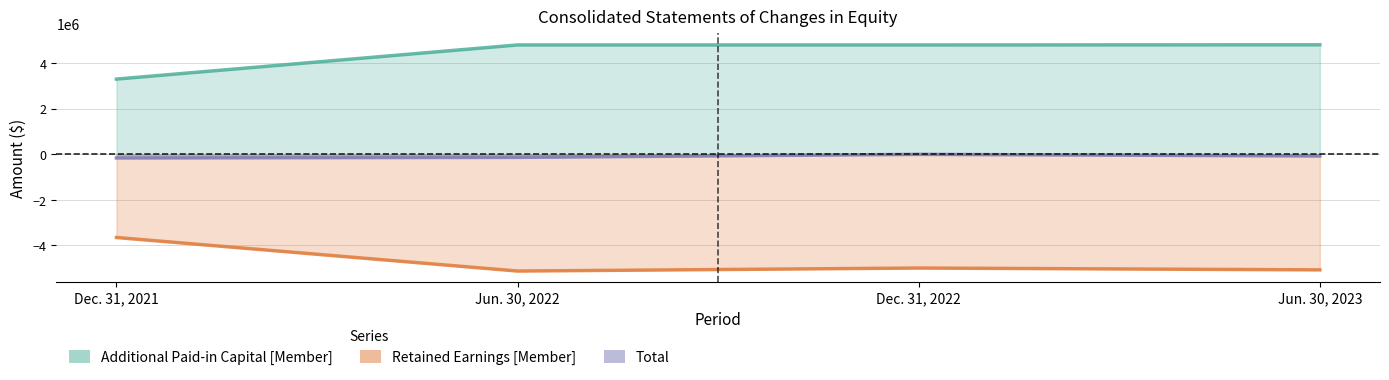

In Retained Earnings [Member], how many points are lower than both neighbors (excluding endpoints)?

1